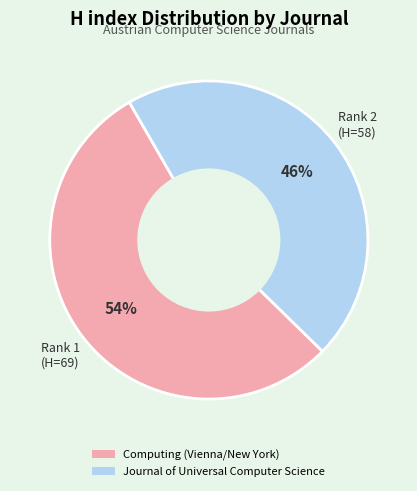

Is there any slice that represents more than half of the pie?

Yes